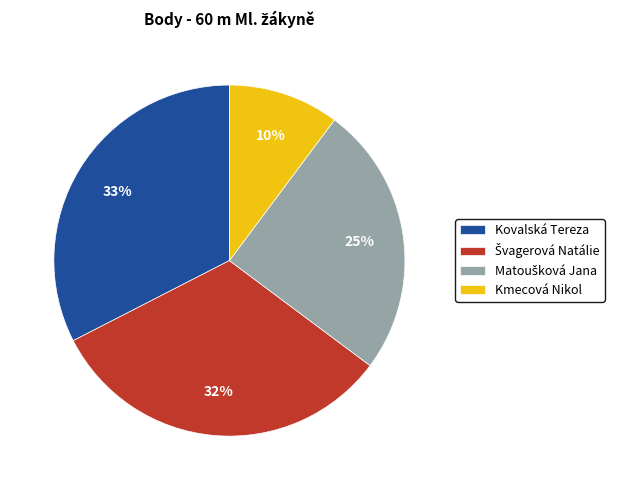

To the nearest percent, what is the combined percentage of Kmecová Nikol and Kovalská Tereza?

43%